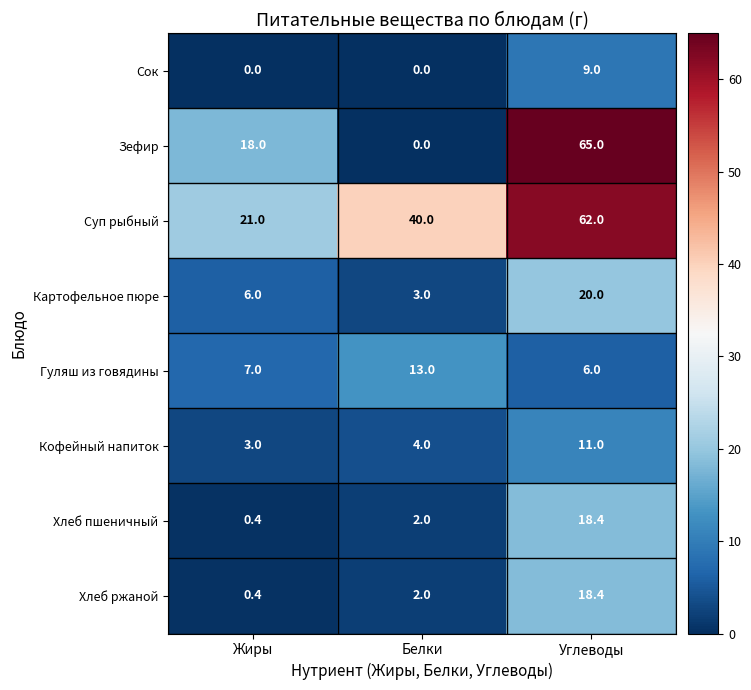

Between Жиры and Углеводы, which series saw the biggest shift?

Зефир